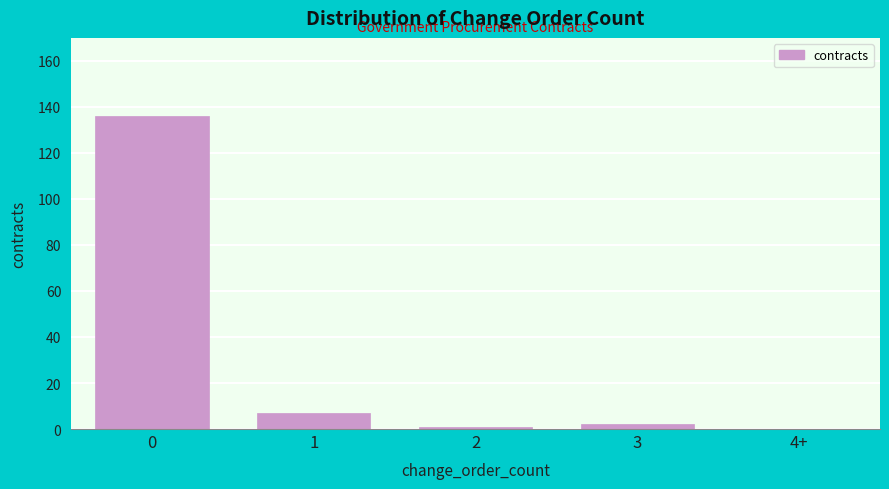

Reading left to right, extract all data points from this chart.

0=136	1=7	2=1	3=2	4+=0